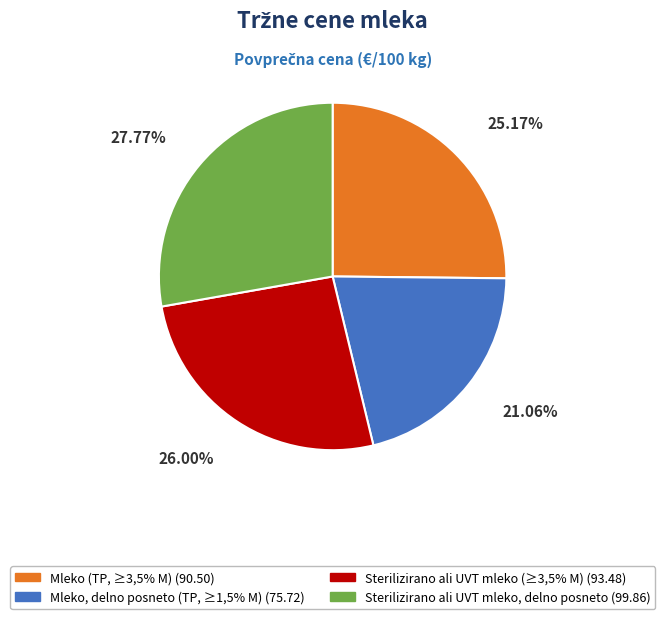

Is Mleko (TP, ≥3,5% M) the majority of the pie?

No